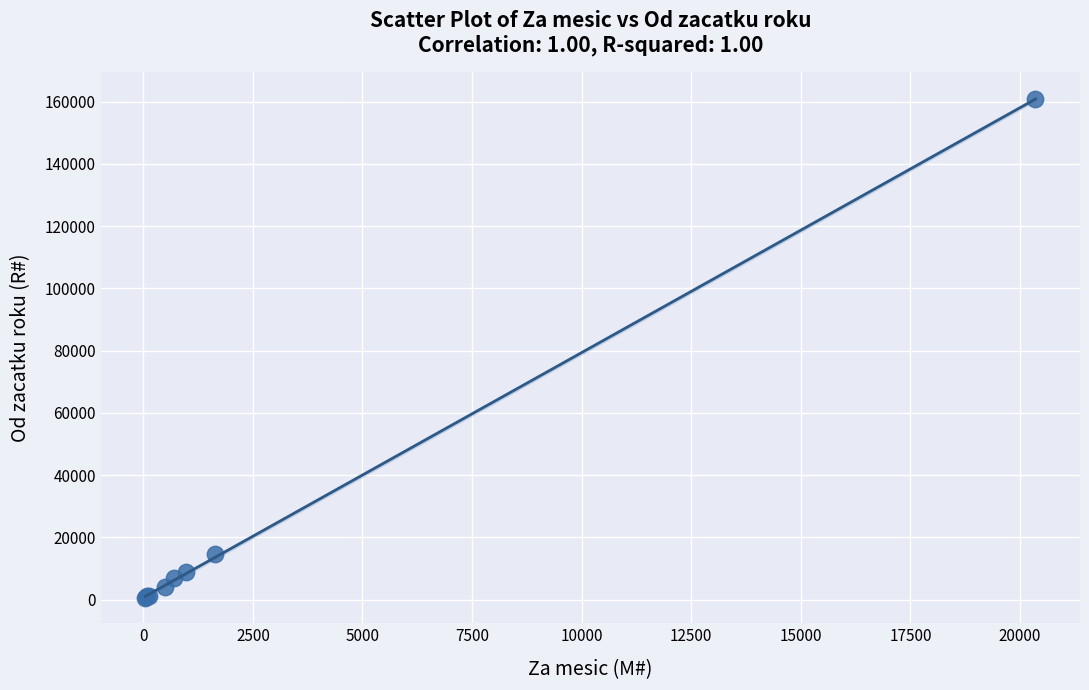

What Y value in the scatter plot is closest to 80697?

14621